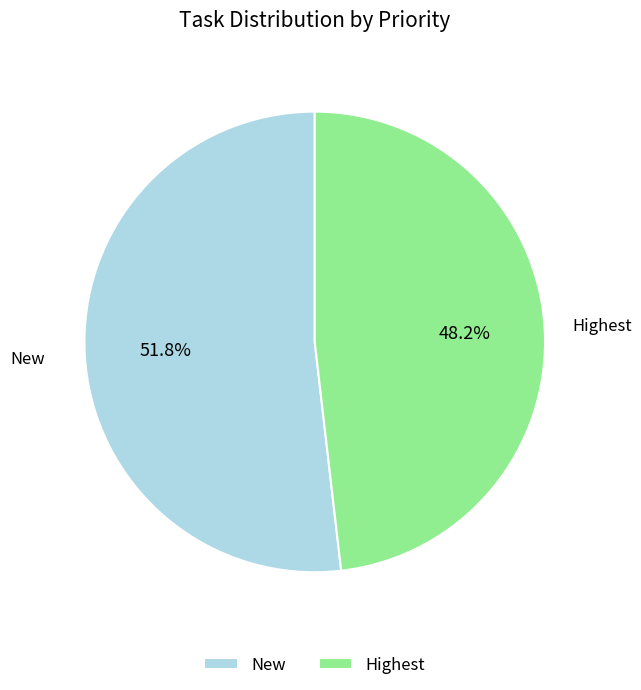

How much of the chart is everything except New?

48.2%